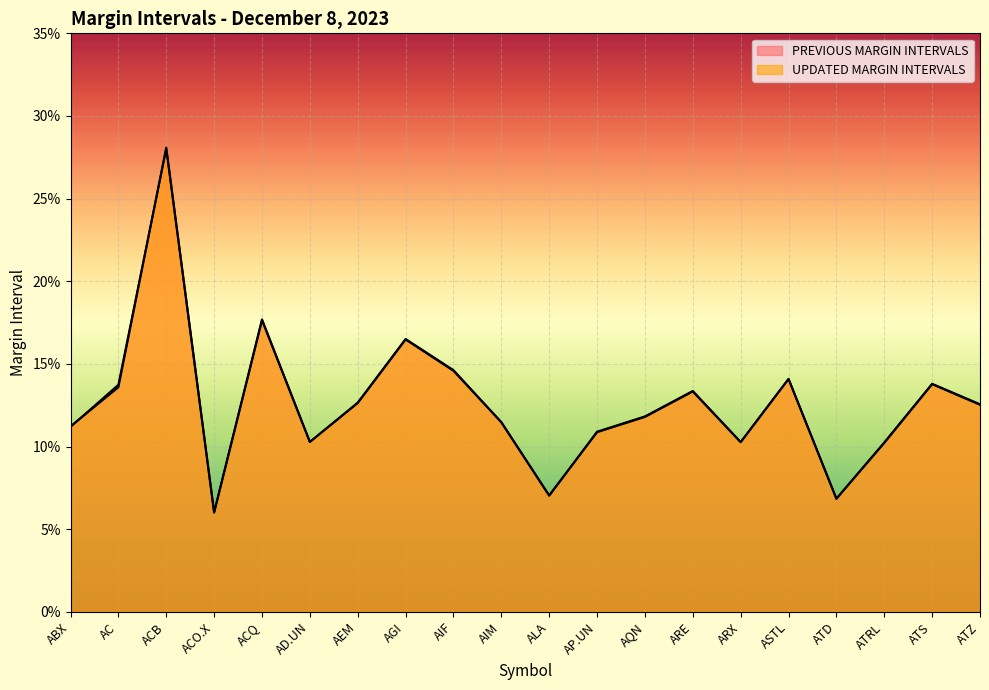

What is the label of the 14th point from the left?

ARE